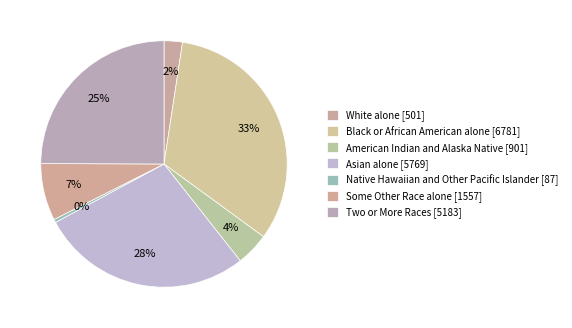

The American Indian and Alaska Native slice represents 4% of the pie. True or false?

True